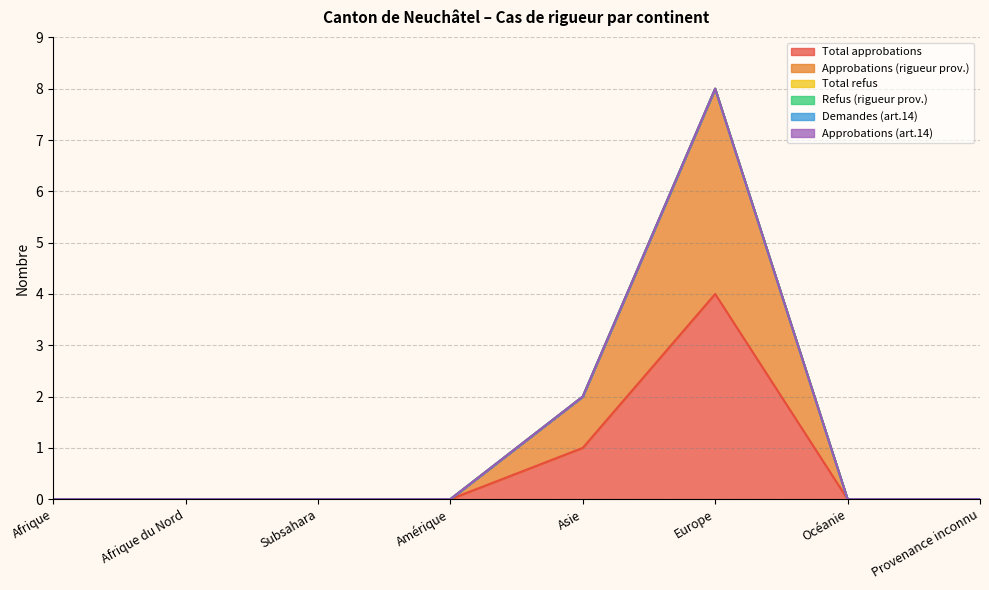

Reading left to right, list all the values displayed in this chart.

Total approbations: Afrique=0	Afrique du Nord=0	Subsahara=0	Amérique=0	Asie=1	Europe=4	Océanie=0	Provenance inconnu=0
Approbations (rigueur prov.): Afrique=0	Afrique du Nord=0	Subsahara=0	Amérique=0	Asie=1	Europe=4	Océanie=0	Provenance inconnu=0
Total refus: Afrique=0	Afrique du Nord=0	Subsahara=0	Amérique=0	Asie=0	Europe=0	Océanie=0	Provenance inconnu=0
Refus (rigueur prov.): Afrique=0	Afrique du Nord=0	Subsahara=0	Amérique=0	Asie=0	Europe=0	Océanie=0	Provenance inconnu=0
Demandes (art.14): Afrique=0	Afrique du Nord=0	Subsahara=0	Amérique=0	Asie=0	Europe=0	Océanie=0	Provenance inconnu=0
Approbations (art.14): Afrique=0	Afrique du Nord=0	Subsahara=0	Amérique=0	Asie=0	Europe=0	Océanie=0	Provenance inconnu=0